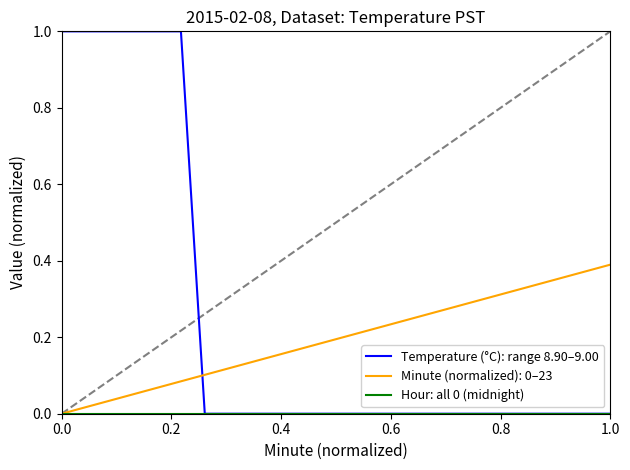

True or false: Minute (normalized): 0–23 and Temperature (°C): range 8.90–9.00 intersect in this chart.

True